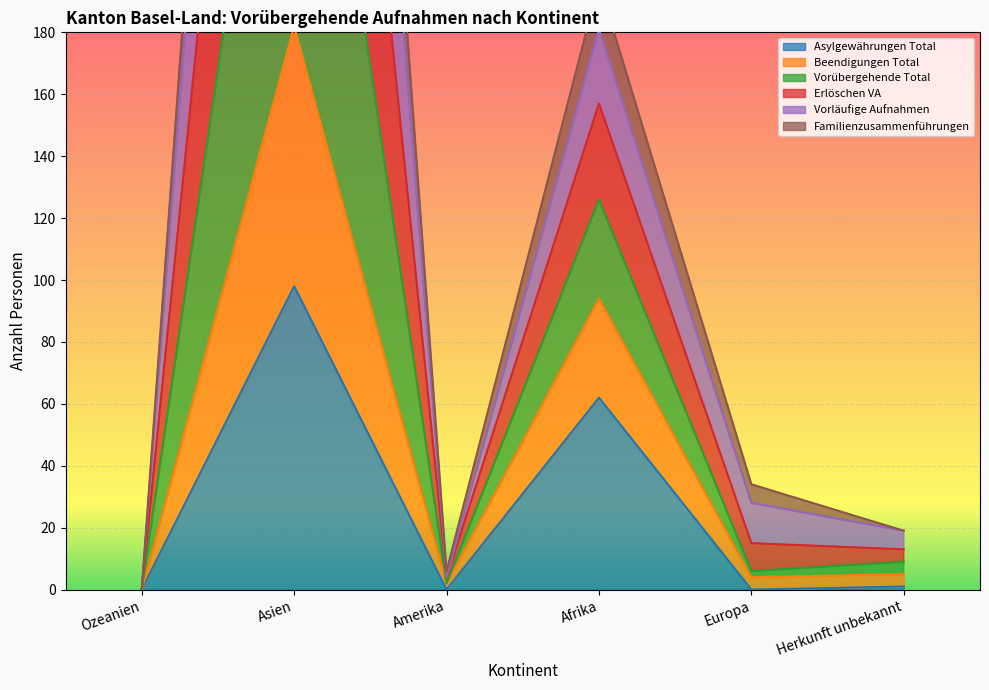

Which series has the largest total across all categories?

Erlöschen VA